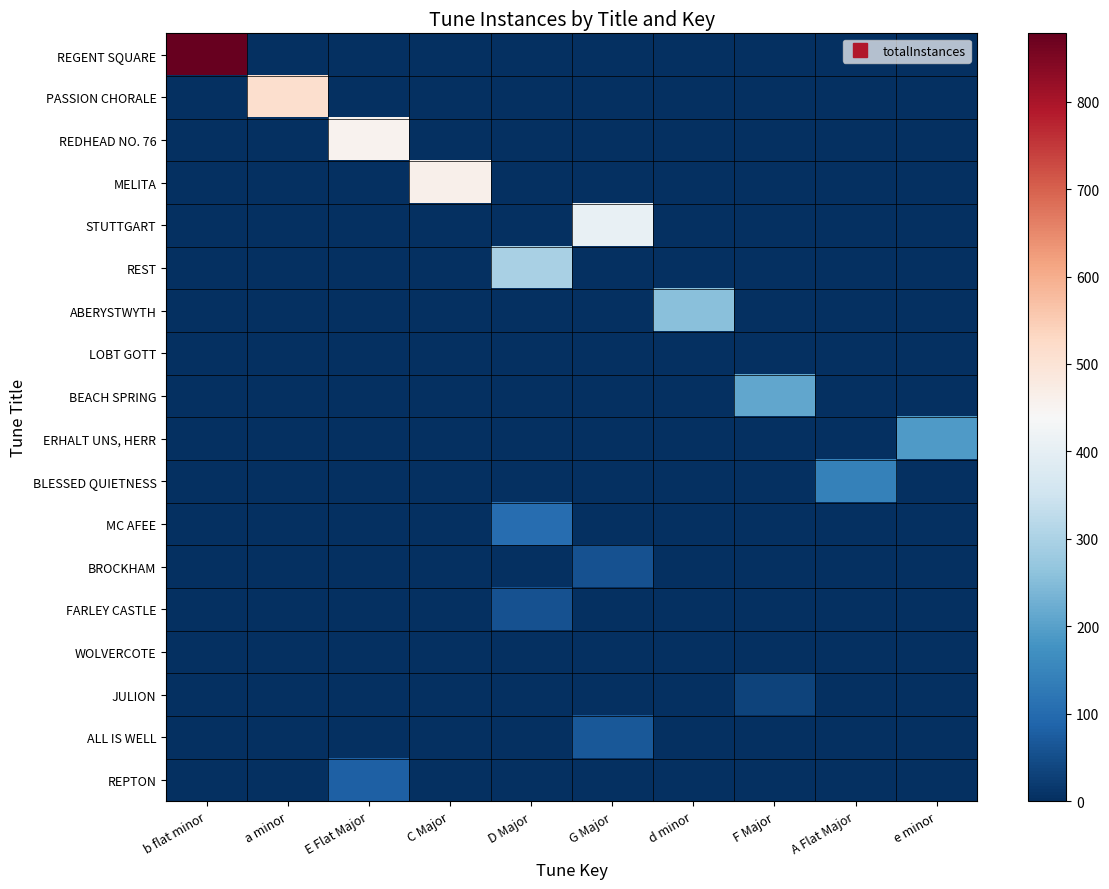

Between C Major and D Major, which series saw the biggest shift?

MELITA